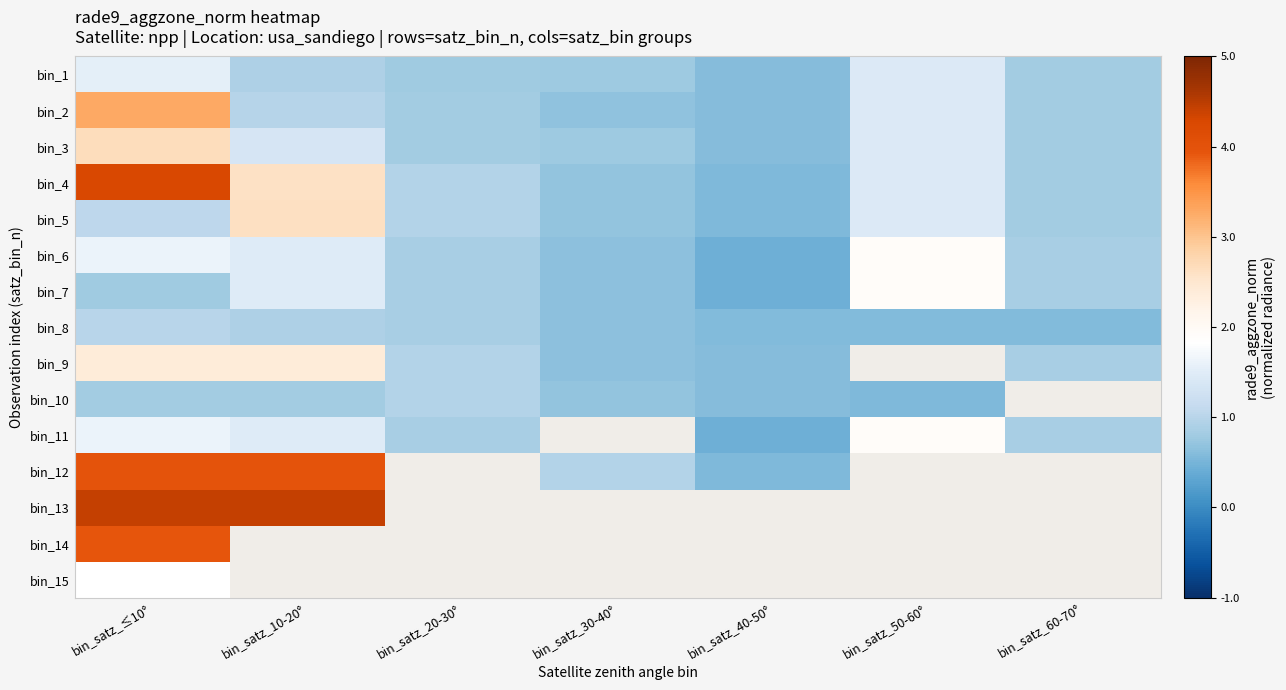

The bin_5 series shows 1.0 at bin_satz_20-30°. True or false?

True